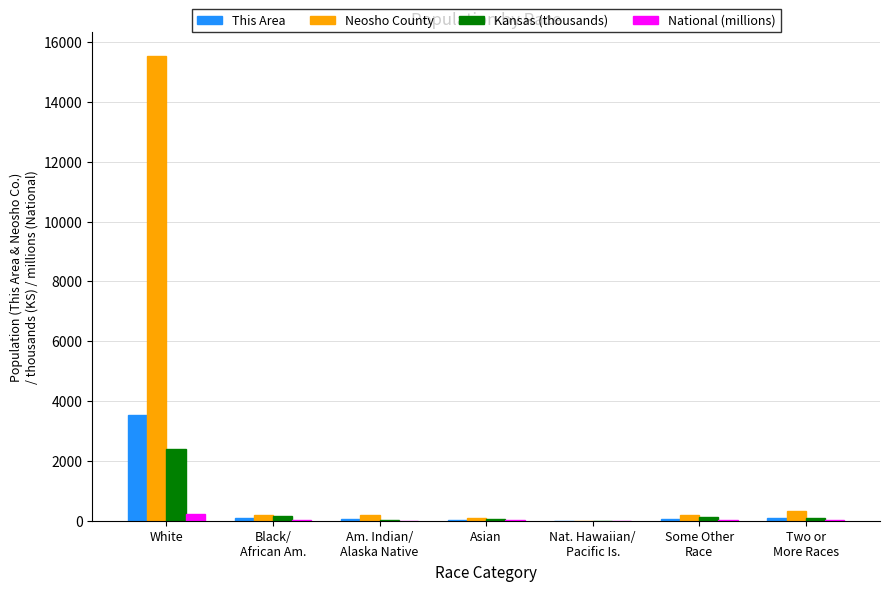

What value does the Neosho County series have at Two or
More Races?

325.0